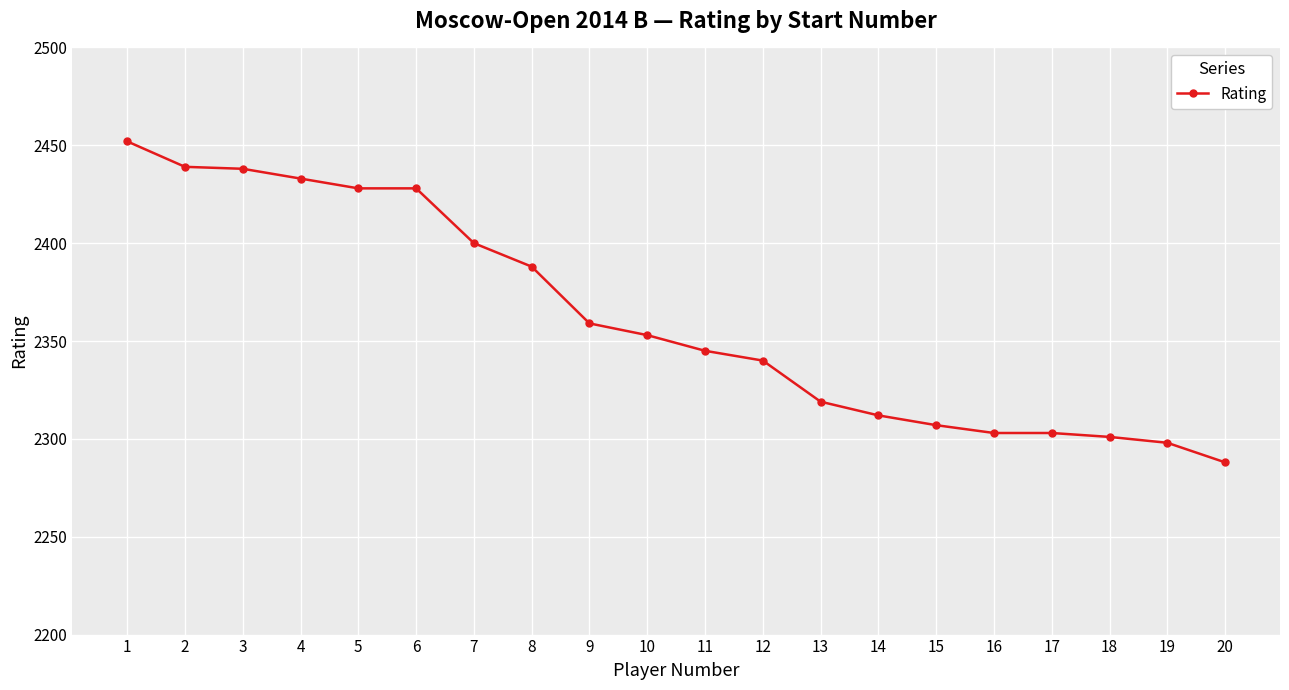

Which category has the lowest value across all series?

20